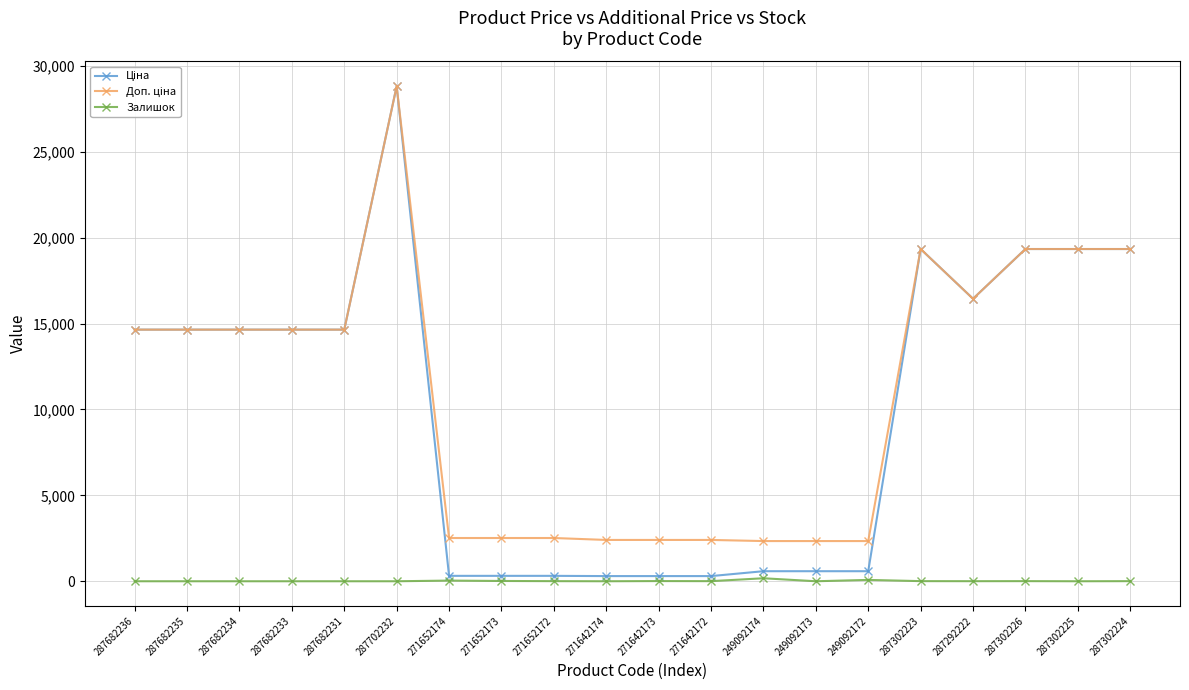

True or false: Залишок has more than 0 points higher than both neighbors.

True